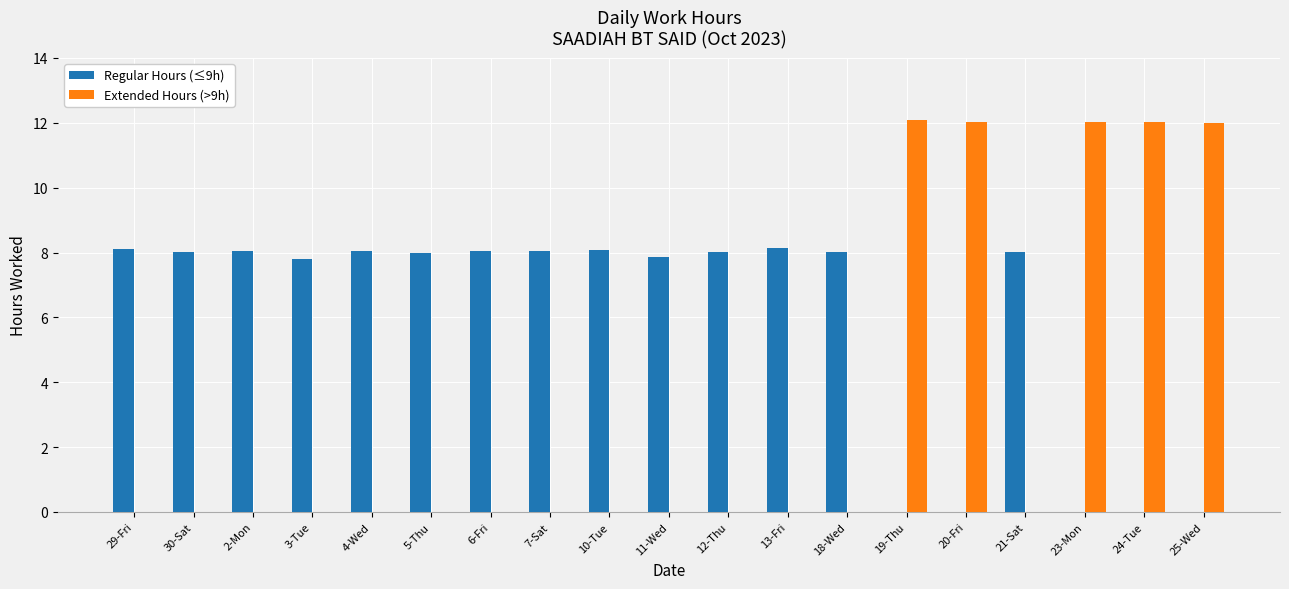

What is the greatest value displayed?

12.1